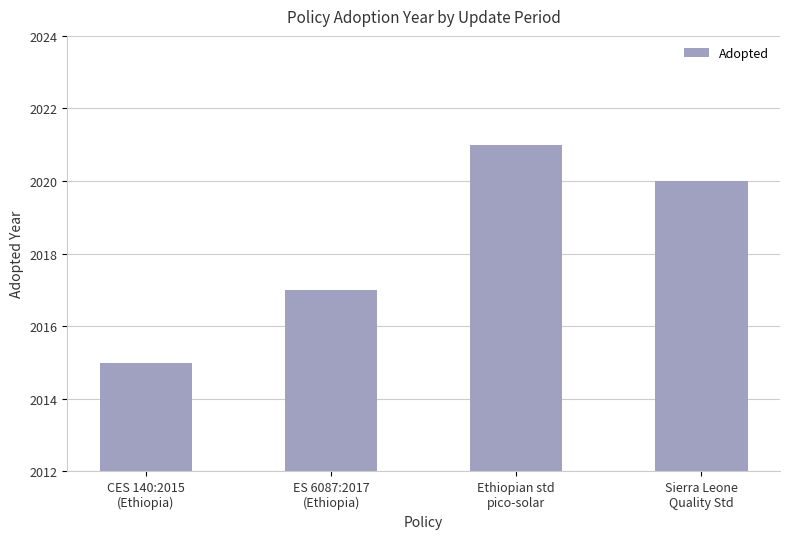

What is the greatest value displayed?

2021